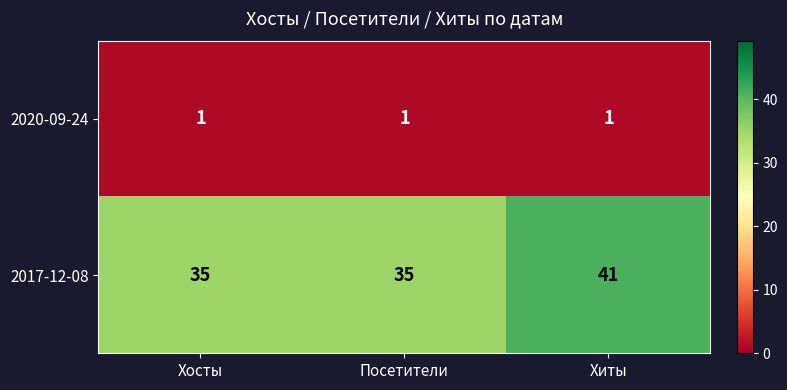

What is the difference between the 2017-12-08 values at Хиты and Посетители?

6